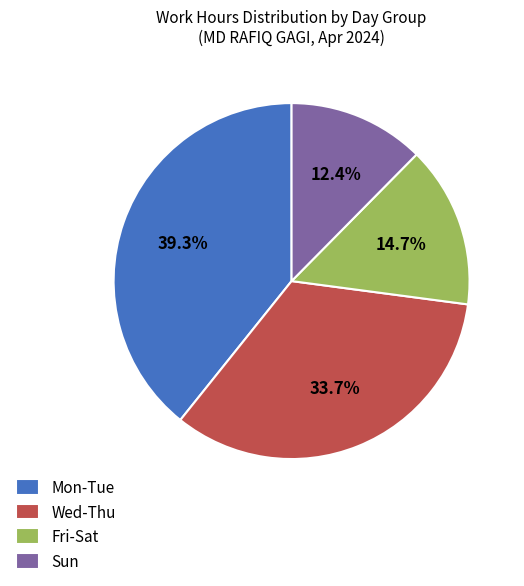

How many slices are in this pie chart?

4